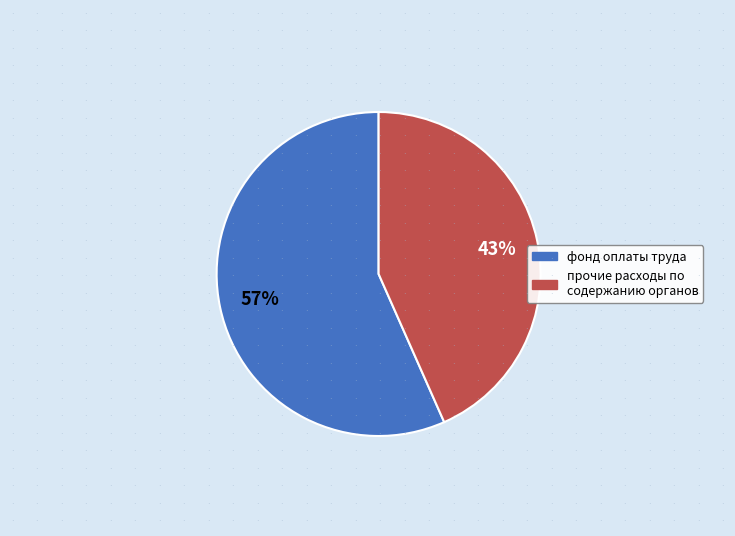

How many slices are in this pie chart?

2